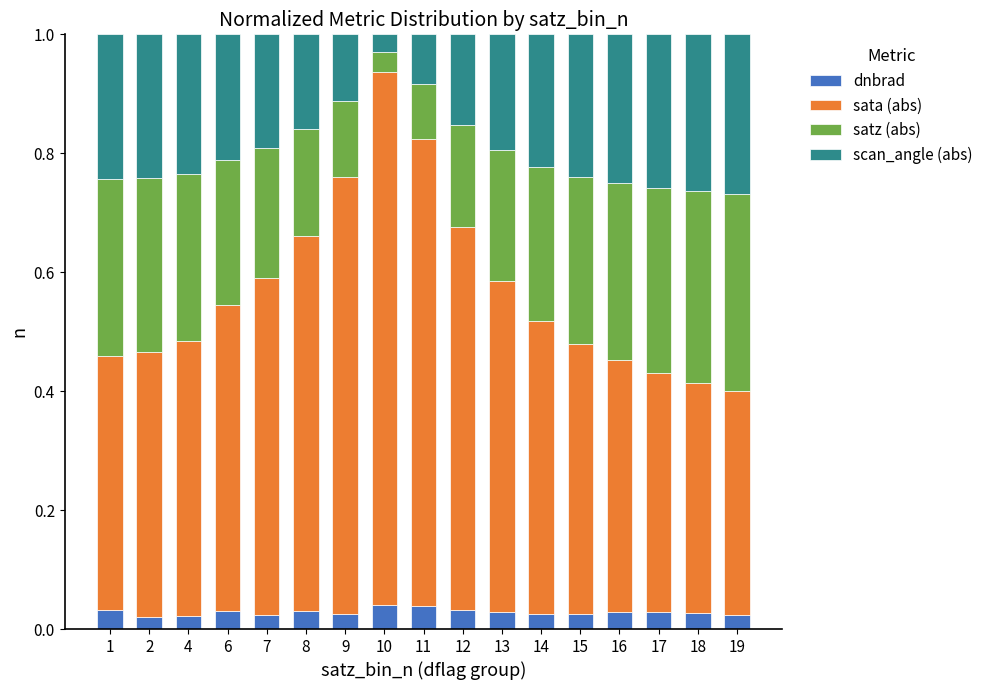

What is the total value across all series at 19?

1.0